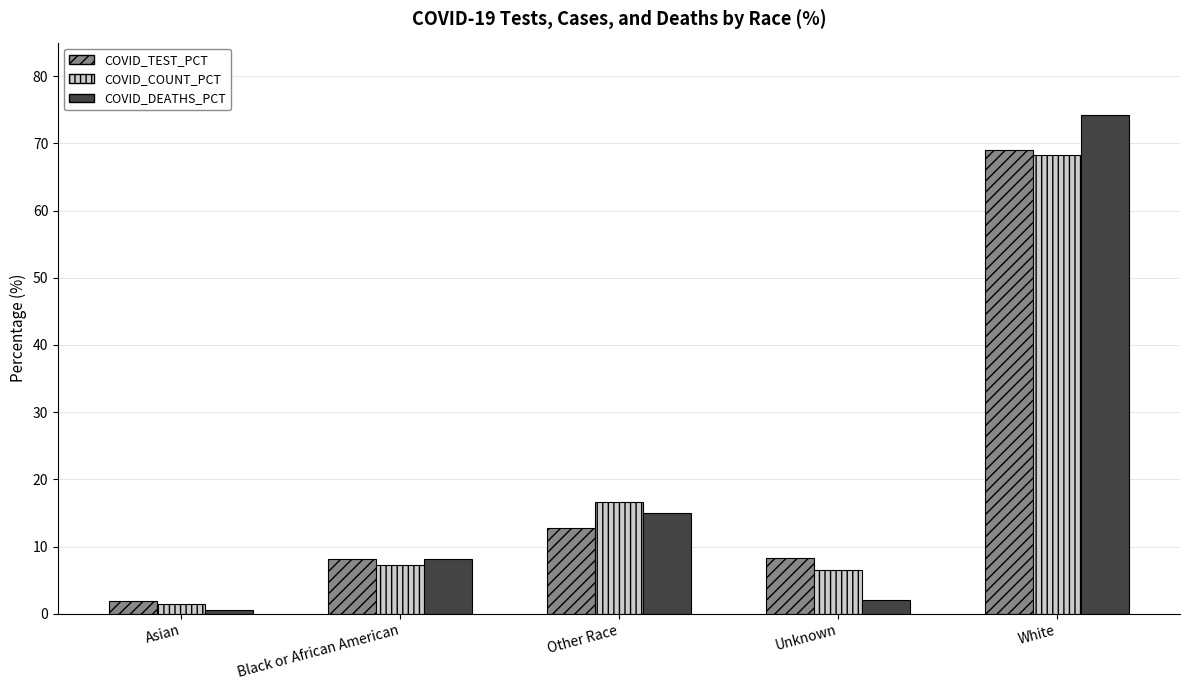

What is the label of the 4th bar from the left?

Unknown